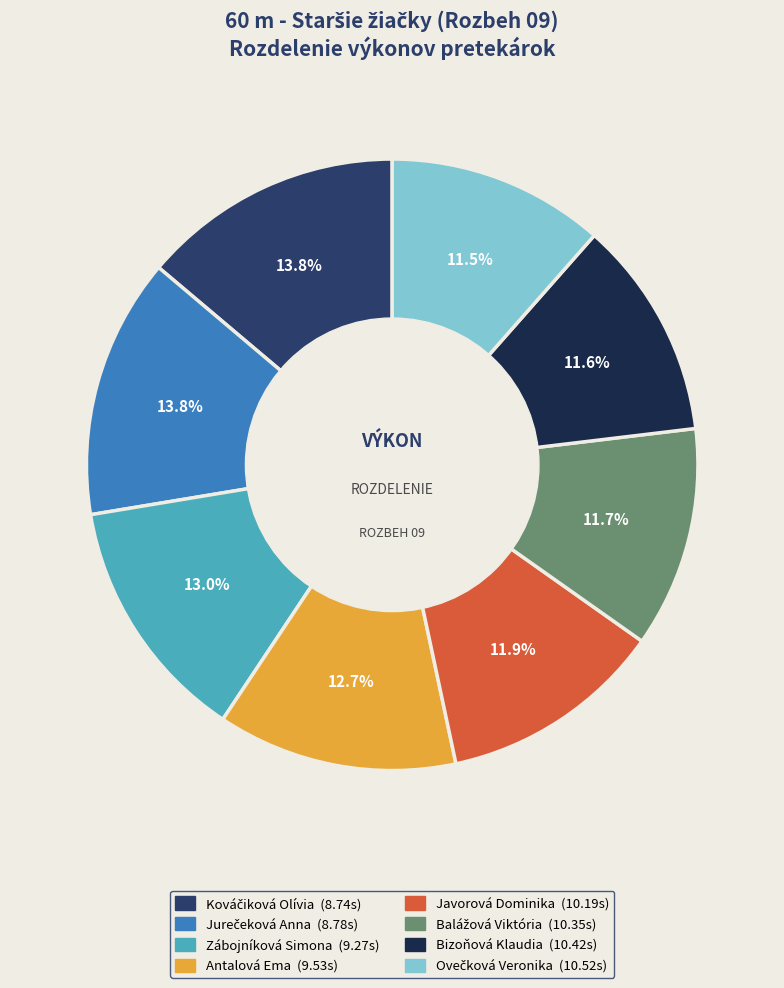

To the nearest percent, what is the difference between the largest and smallest slice percentages?

2%